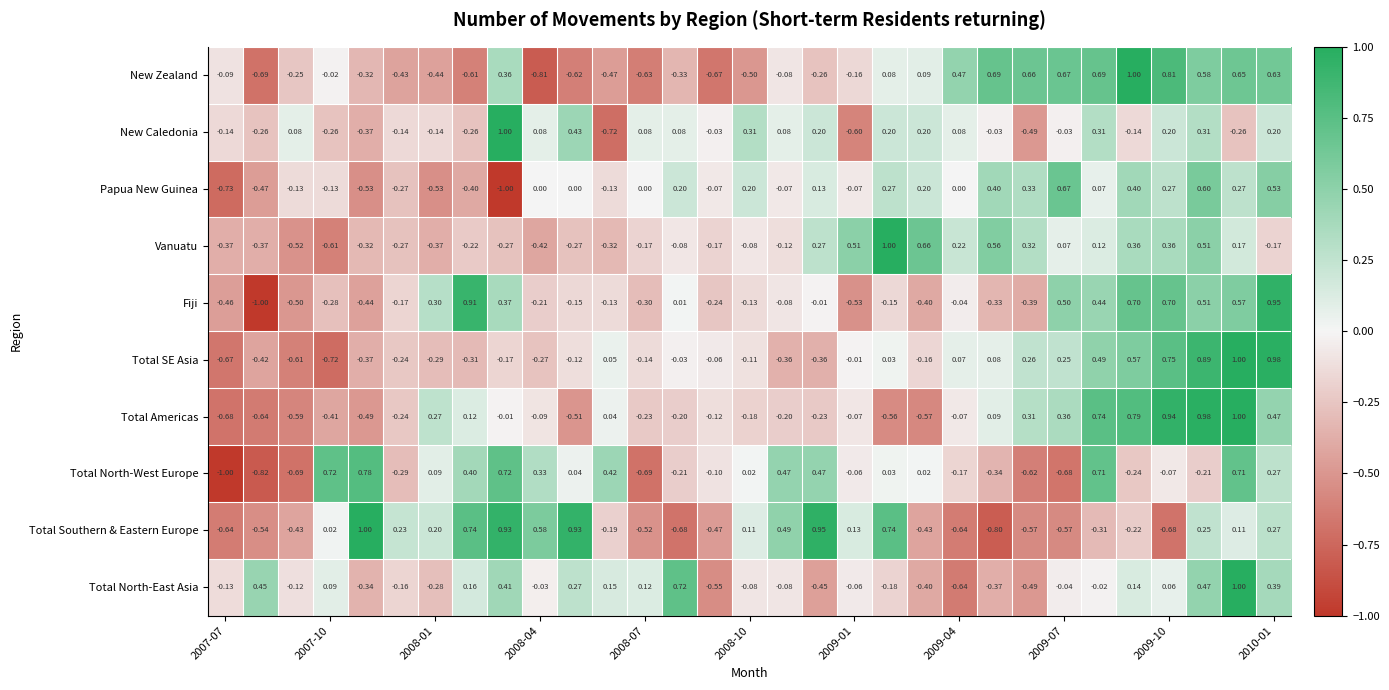

Which series has the widest spread of values?

Fiji